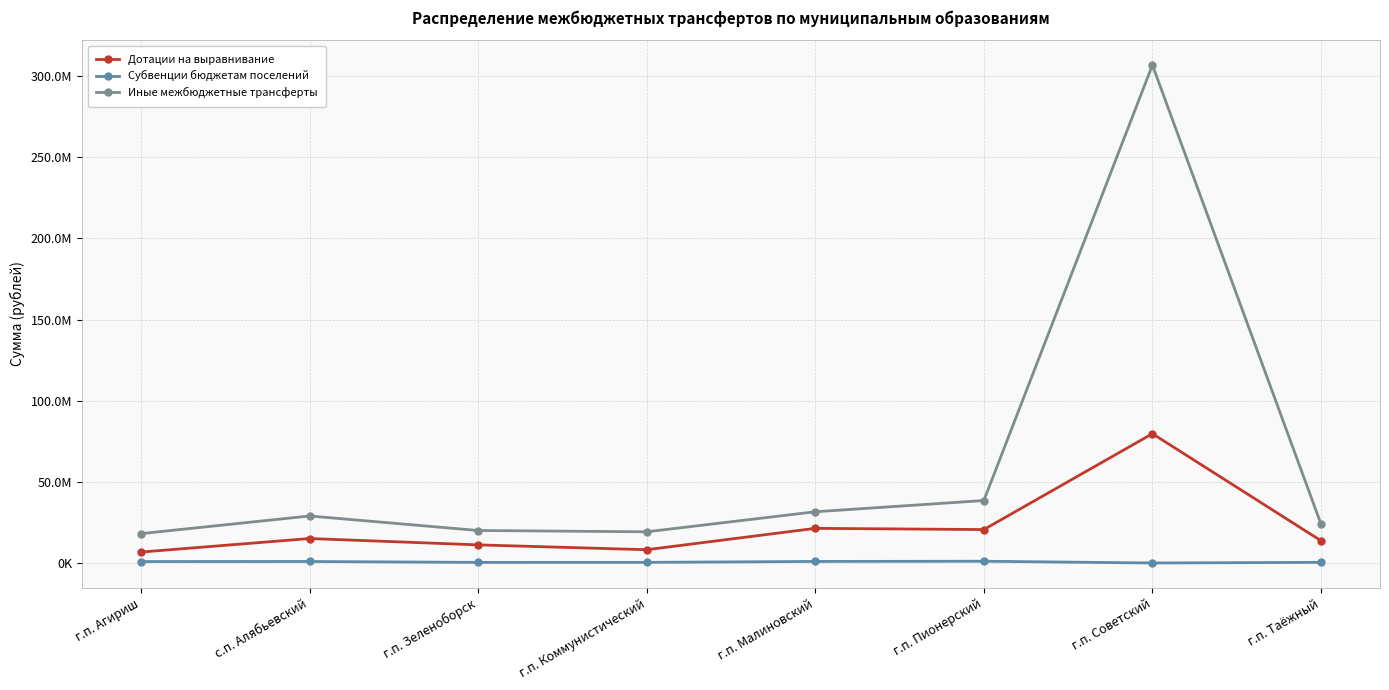

What is the label of the 8th point from the right?

г.п. Агириш